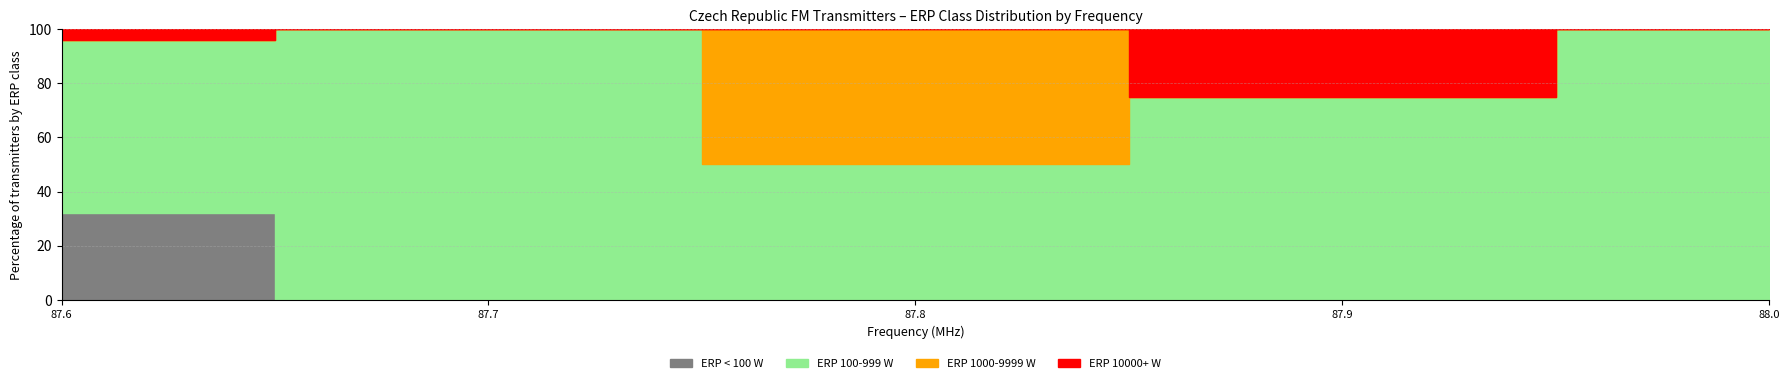

Is the value of ERP < 100 W at 88.4 greater than the value of ERP 1000-9999 W at 89.1?

No